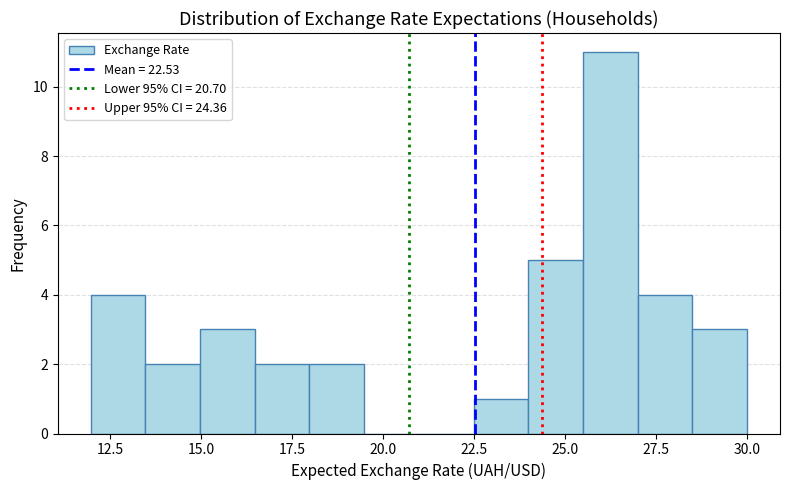

Read against the x-axis, roughly where is the centre of the tallest bar?

26.0